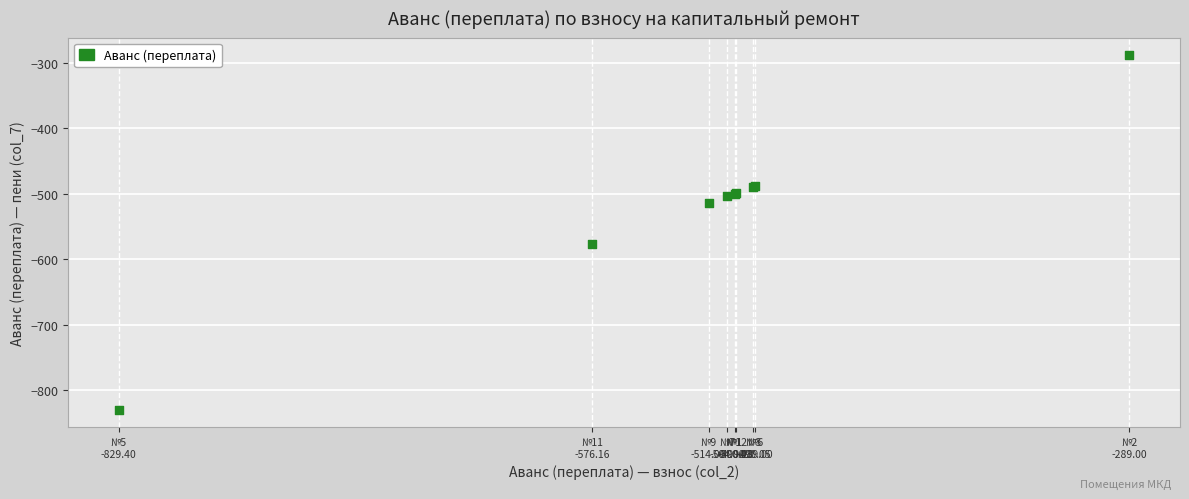

What Y value in the scatter plot is closest to -559?

-576.2